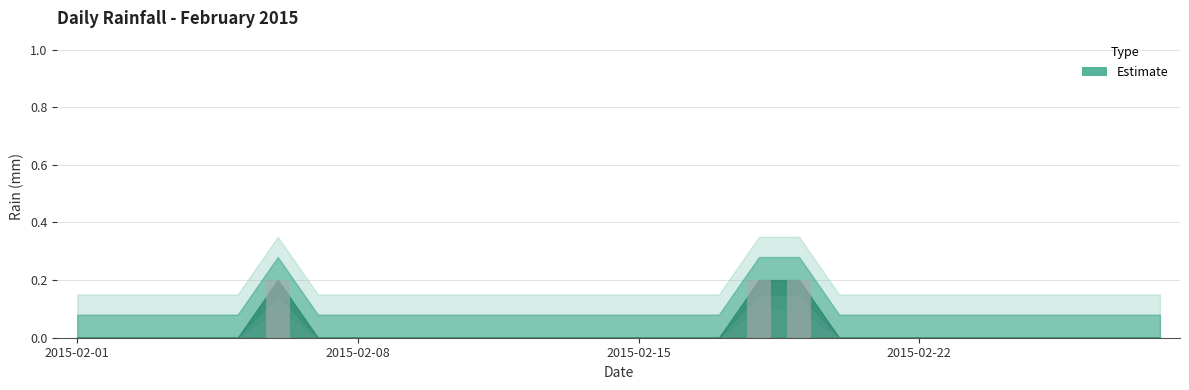

What is the sum of all values?

0.6